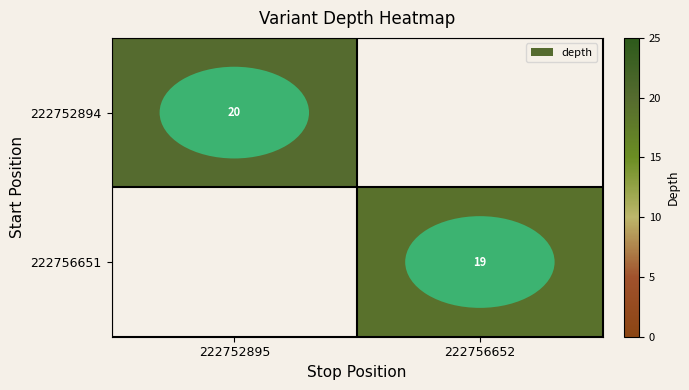

Is the value of 222752894 at 222752895 greater than the value of 222756651 at 222756652?

Yes